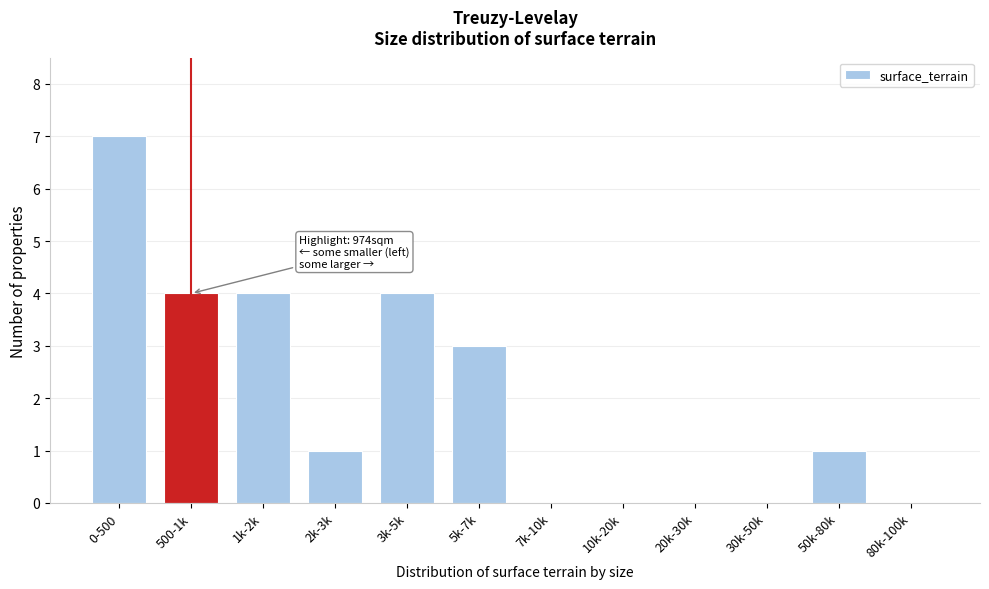

Reading right to left, what are all the values shown in this chart?

80k-100k=0	50k-80k=1	30k-50k=0	20k-30k=0	10k-20k=0	7k-10k=0	5k-7k=3	3k-5k=4	2k-3k=1	1k-2k=4	500-1k=4	0-500=7